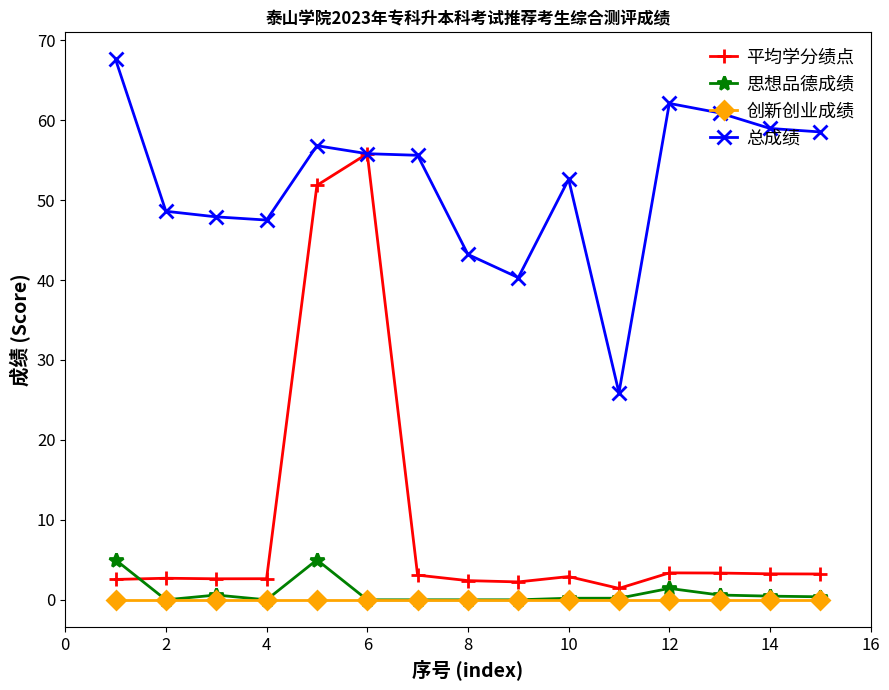

Which series has the largest range (max minus min)?

平均学分绩点